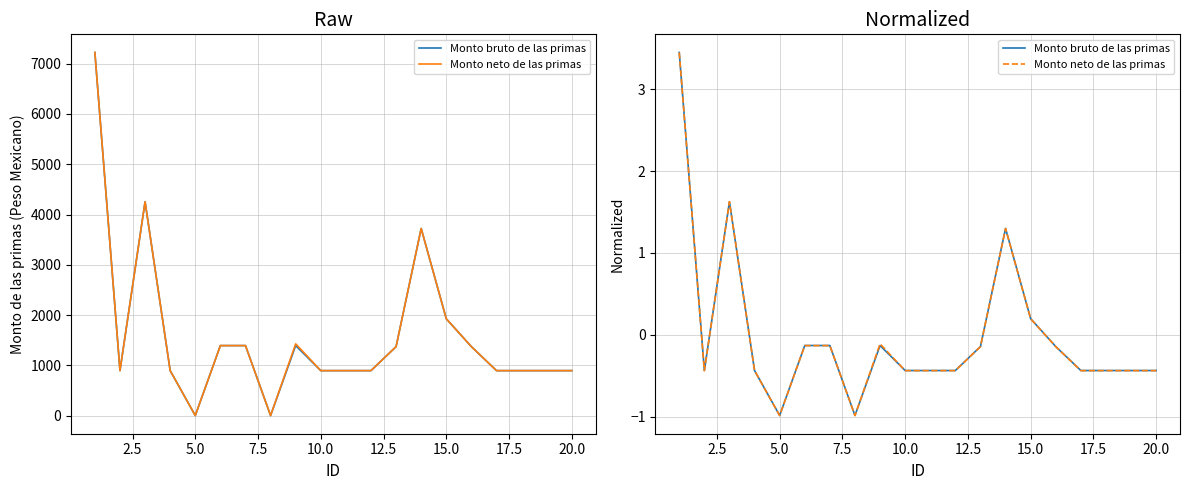

Is the value of Monto neto de las primas at 14 greater than the value of Monto bruto de las primas at 15?

Yes